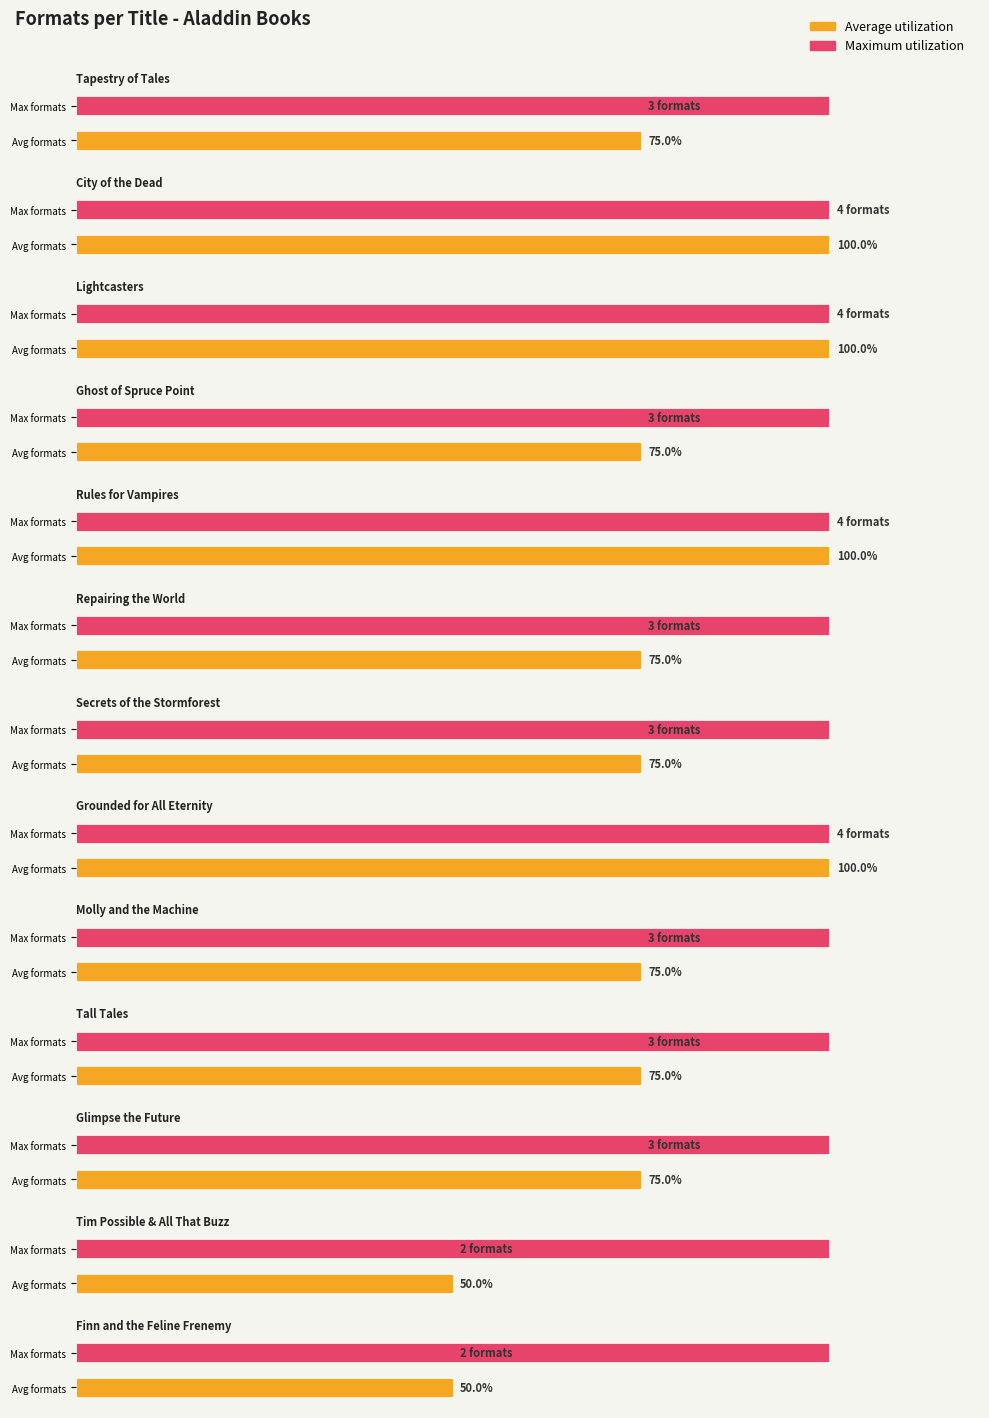

Does the chart contain any negative values?

No